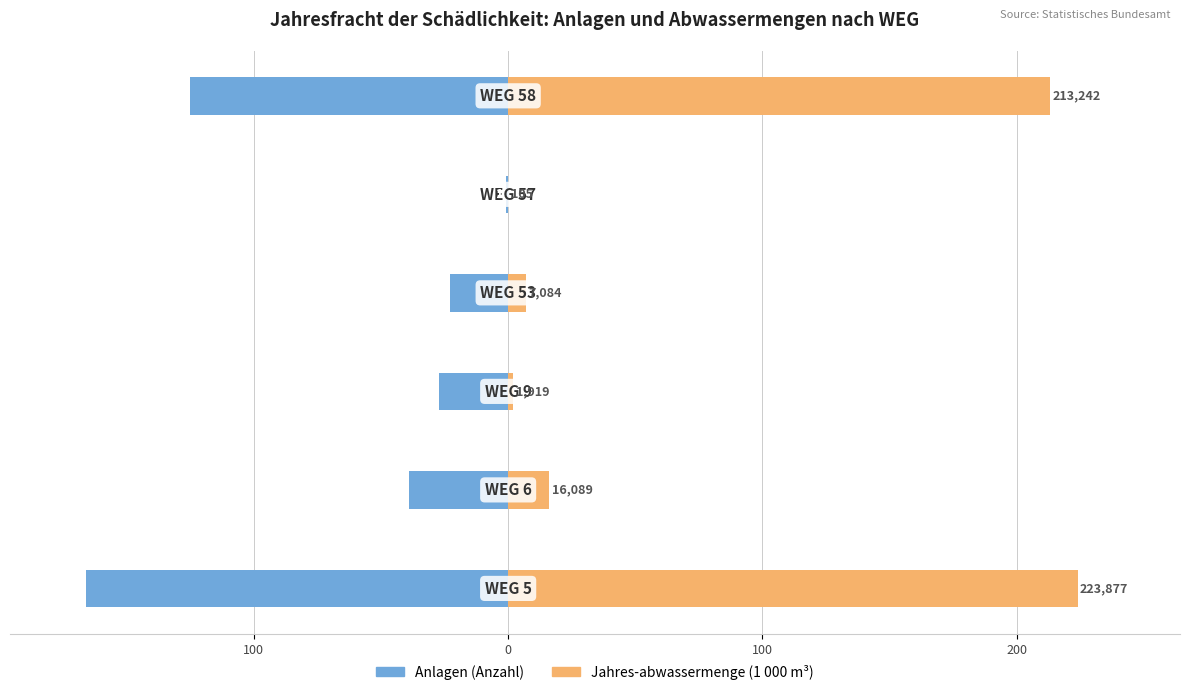

Reading left to right, what are all the values shown in this chart?

Anlagen (Anzahl): 200=-166.0	100=-39.0	0=-27.0	100=-23.0	200=-1.0	300=-125.0
Jahres-abwassermenge (Mio. m³): 200=223.9	100=16.1	0=1.9	100=7.1	200=0.1	300=213.2